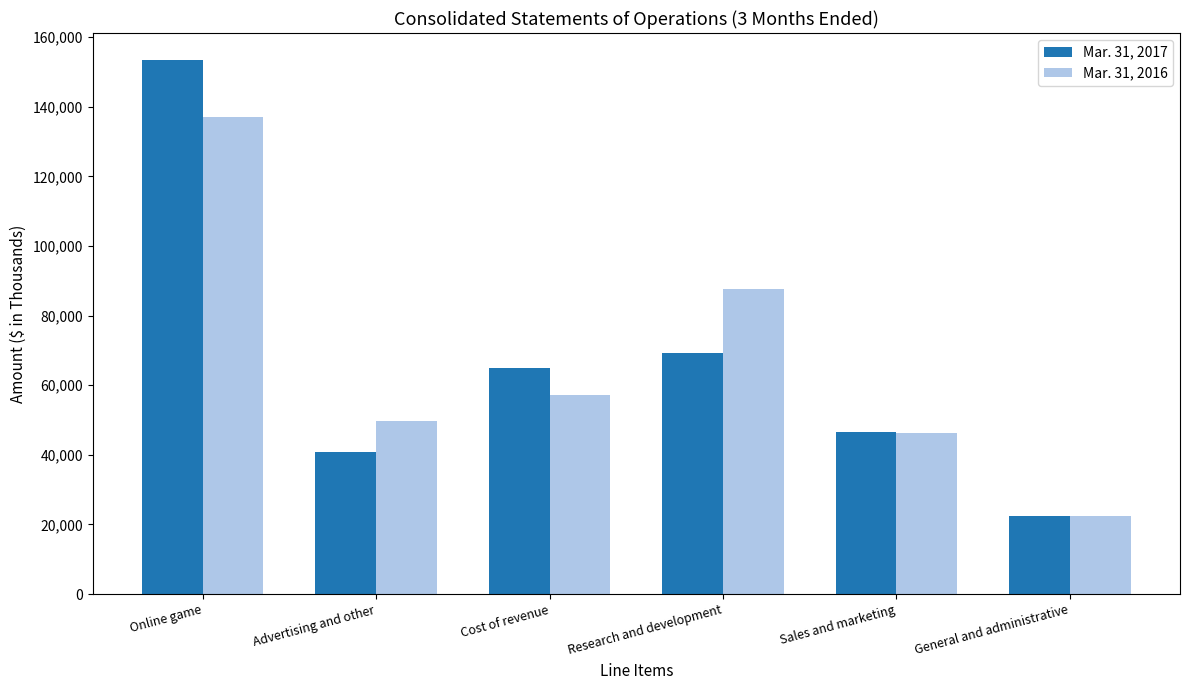

What is the value of the Mar. 31, 2017 bar at the 4th from the left?

69202